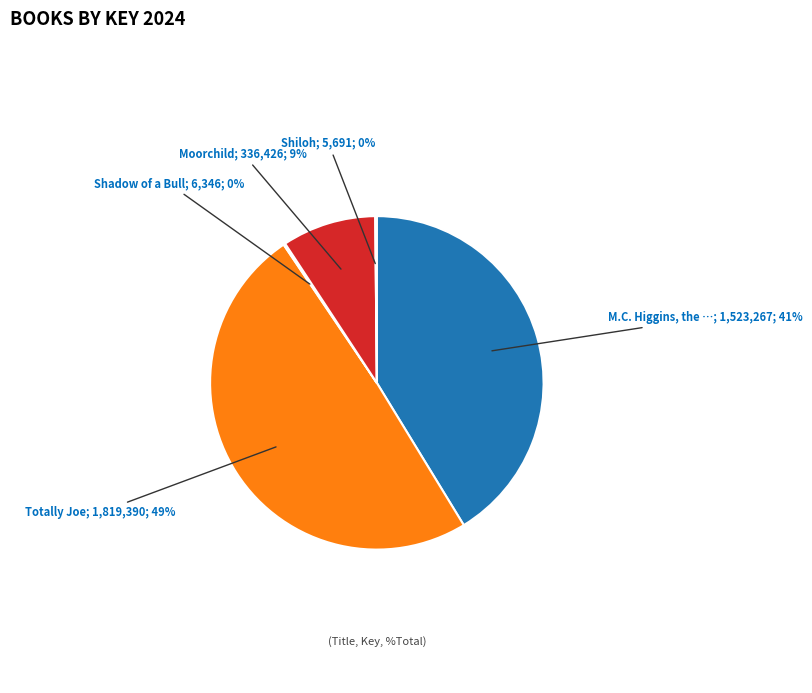

Is there any slice that represents more than half of the pie?

No